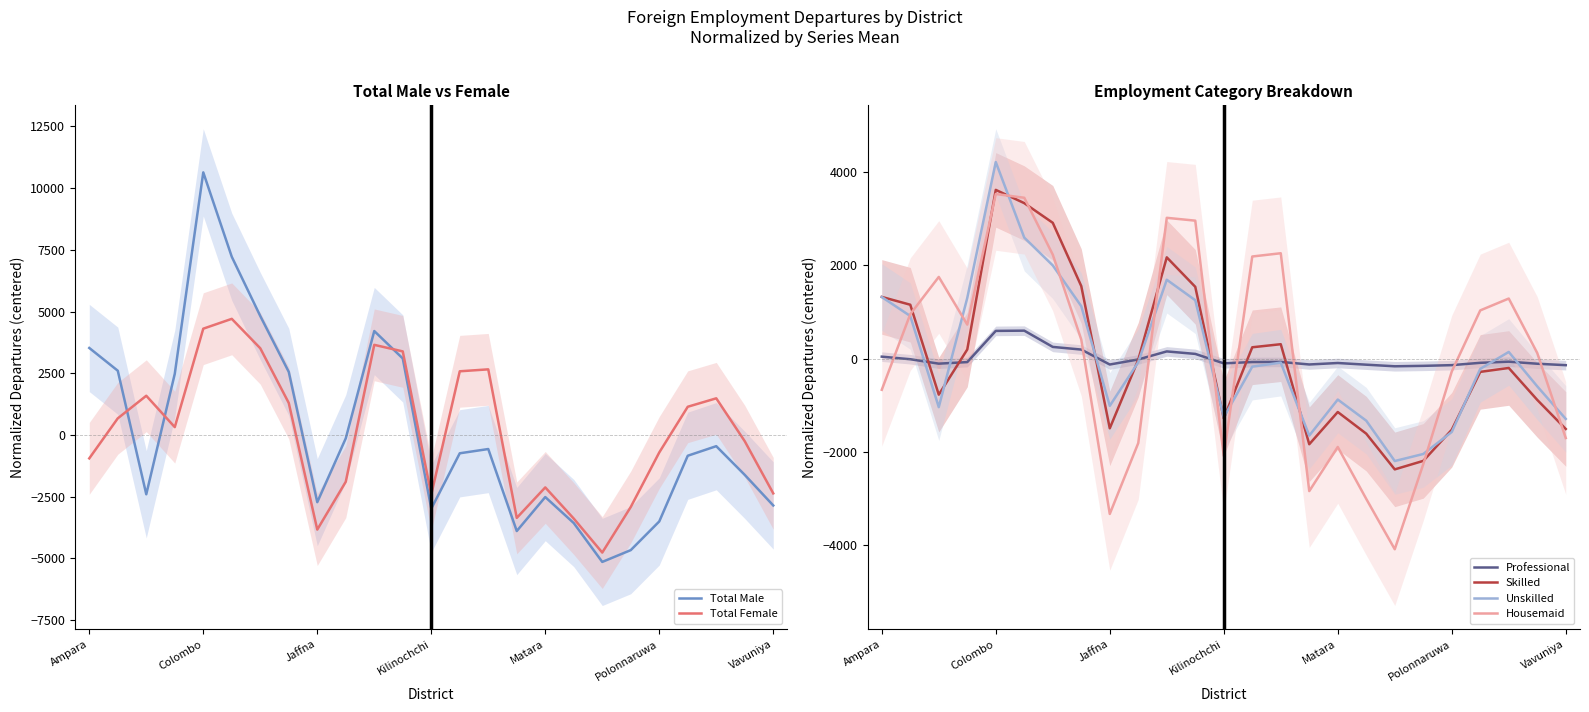

What is the difference between the maximum and minimum values in the Skilled series?

6004.0